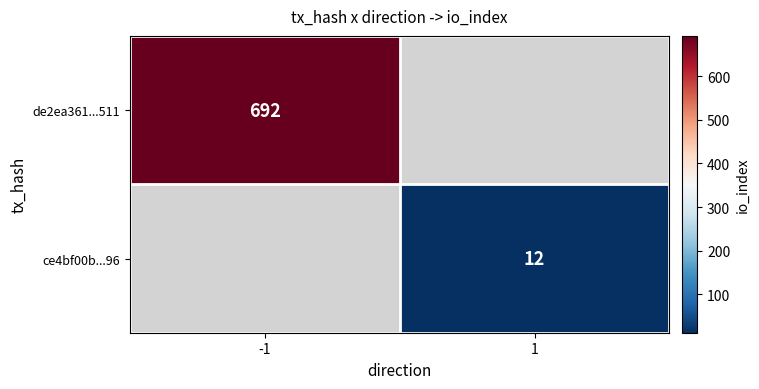

True or false: ce4bf00b...96 has a value of 4 at 1.

False